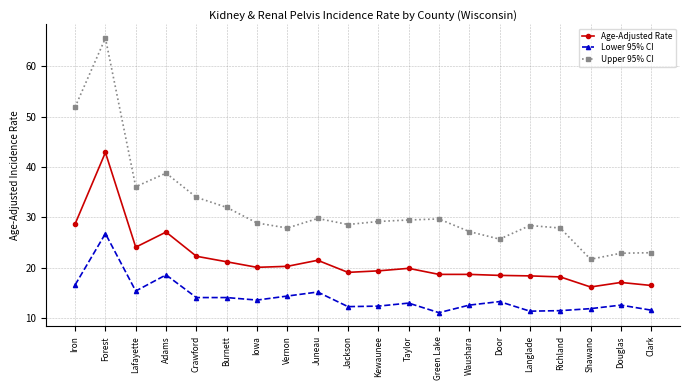

The Lower 95% CI series shows 25.1 at Burnett. True or false?

False